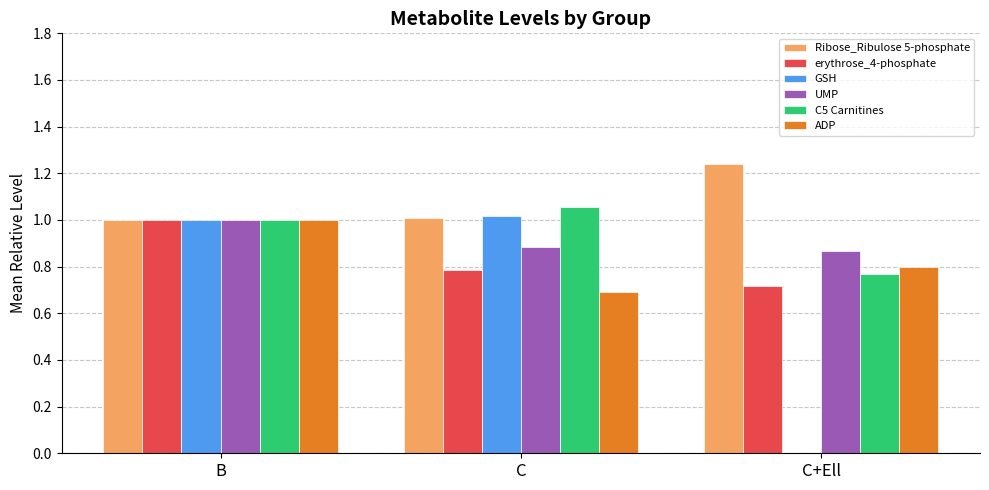

At which label does Ribose_Ribulose 5-phosphate reach its peak?

C+Ell